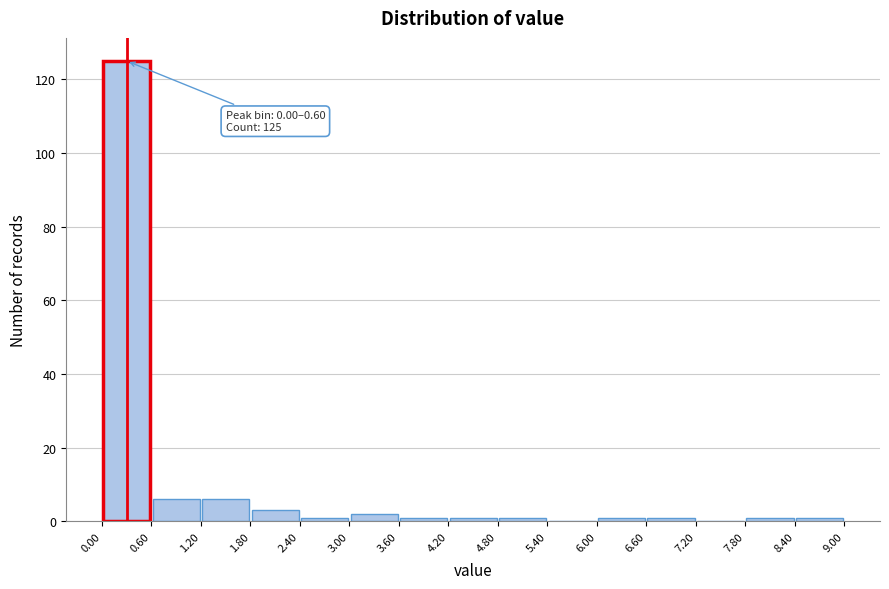

Over which range of the x-axis is the bar tallest?

0.00 to 0.60